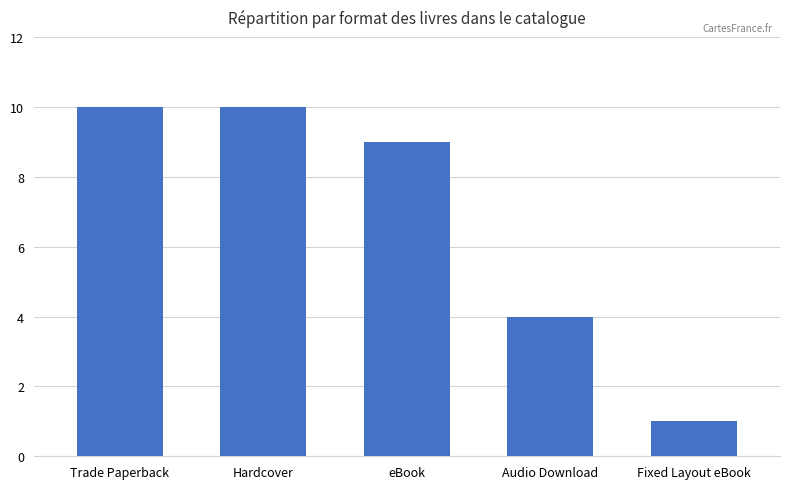

What position from the left is Trade Paperback?

1